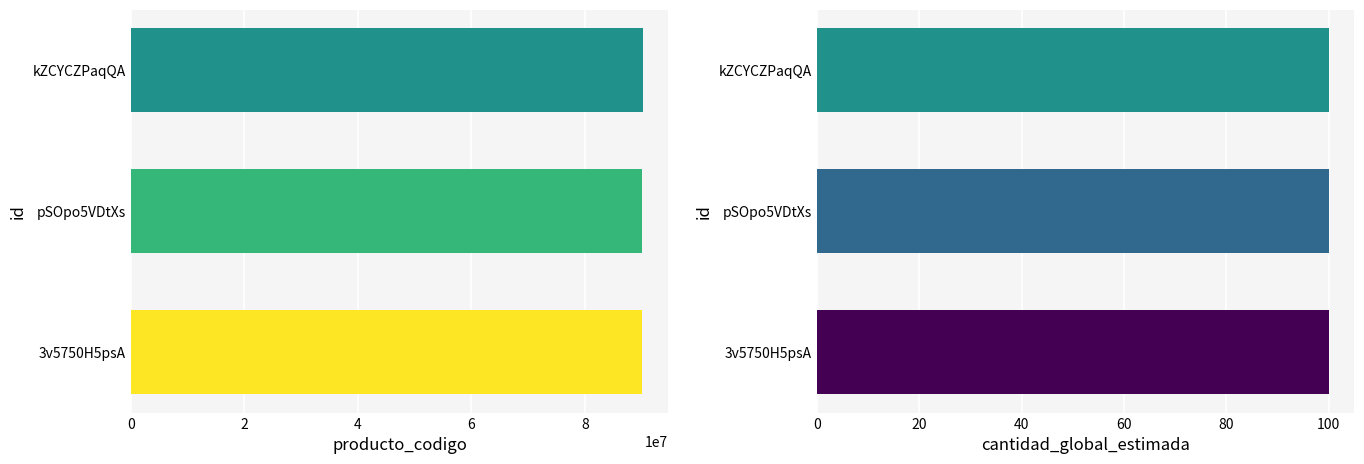

The value at pSOpo5VDtXs is 90101603. True or false?

True